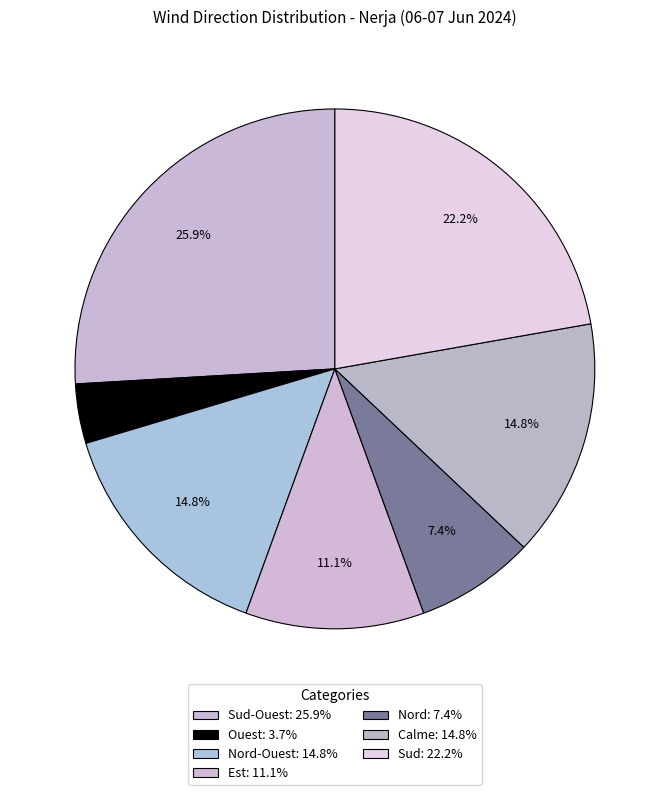

To the nearest percent, what is the average slice percentage?

14%